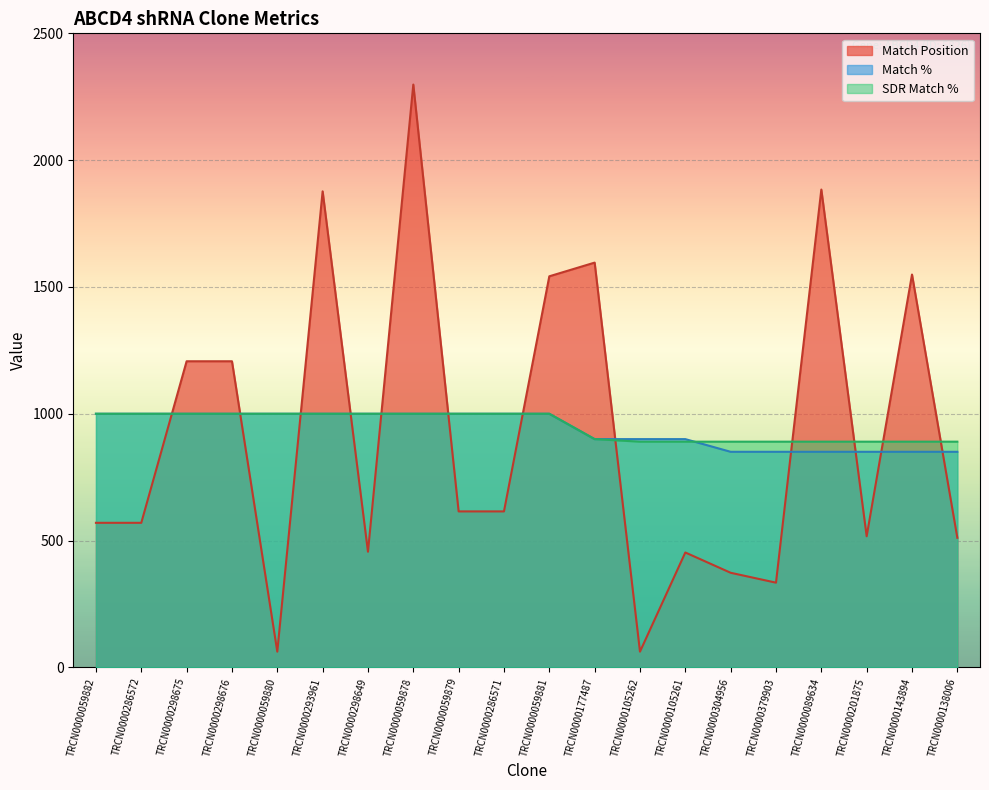

Which series has the largest range (max minus min)?

Match Position